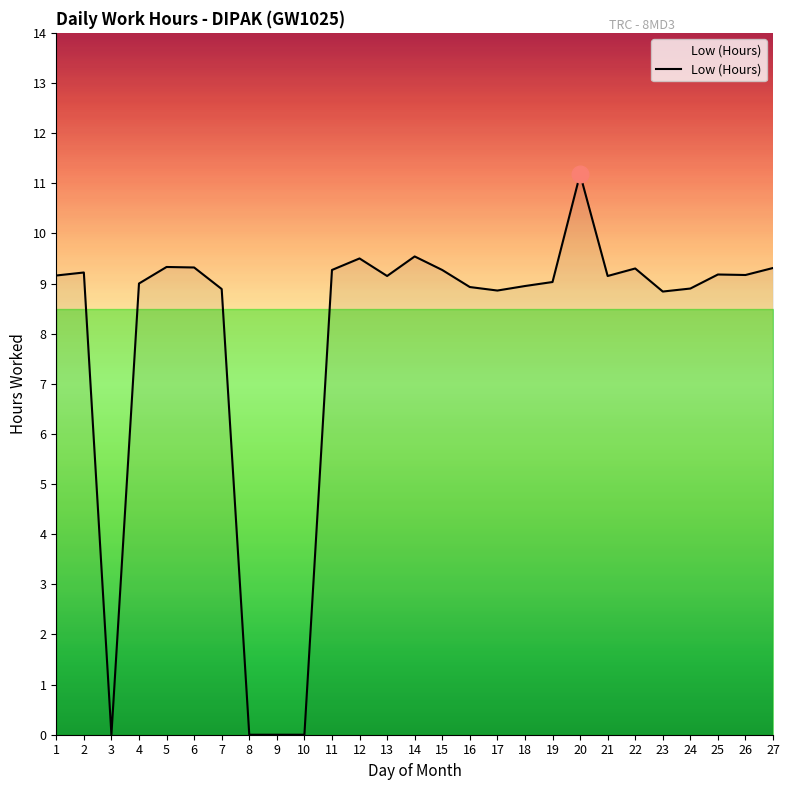

At which category does the chart reach its peak across all series?

20